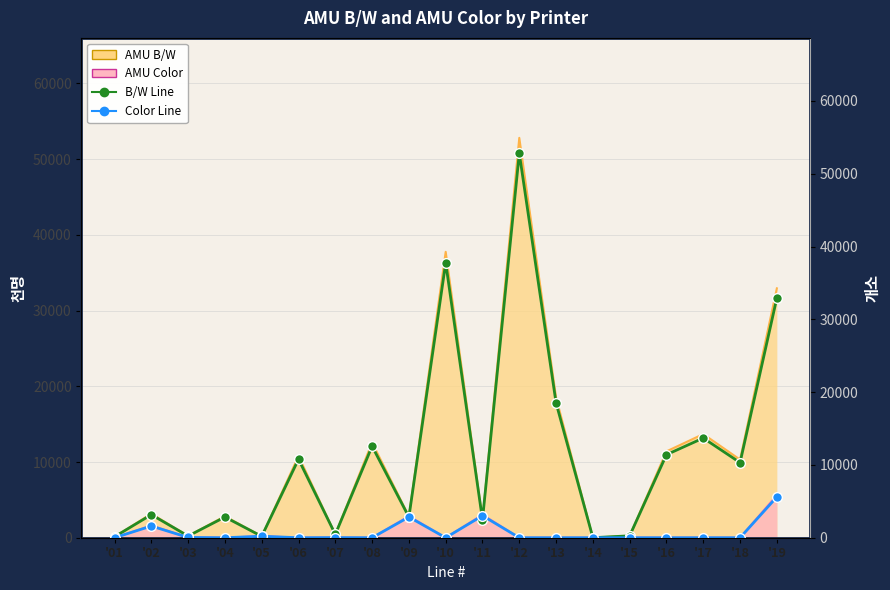

How many lines are shown in the chart?

2